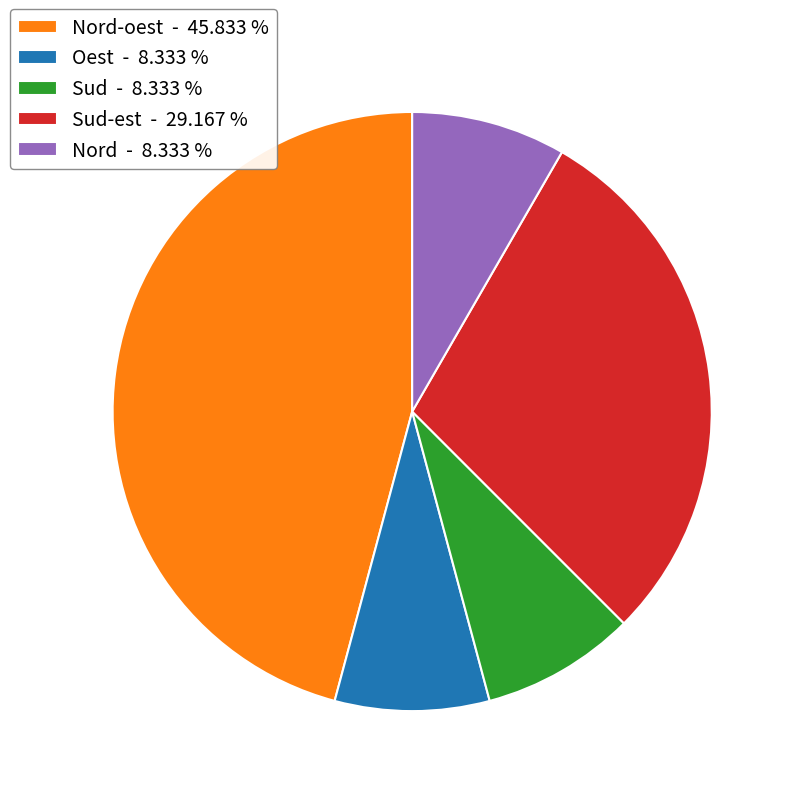

Does Sud - 8.333 % account for over 50% of the chart?

No